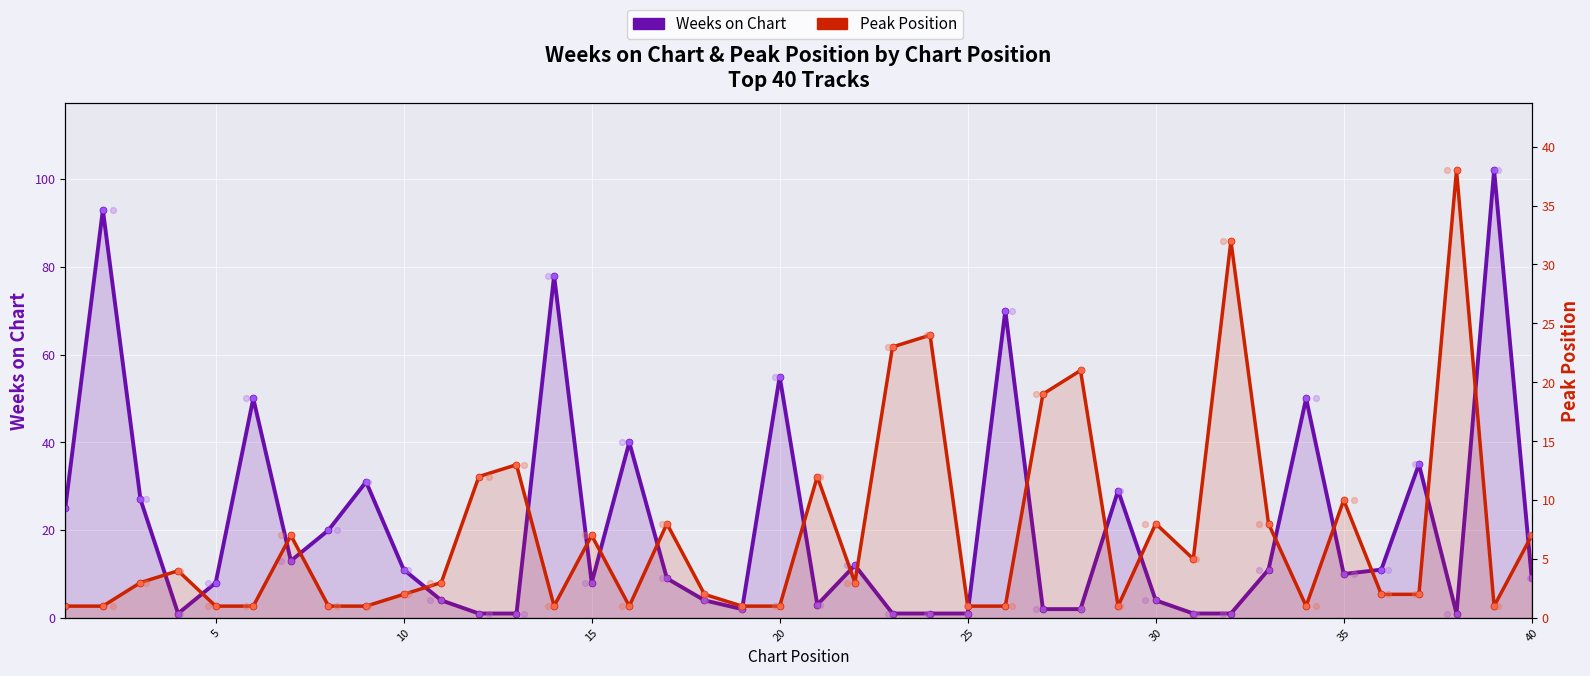

Which series reaches the maximum Y coordinate?

Weeks on Chart